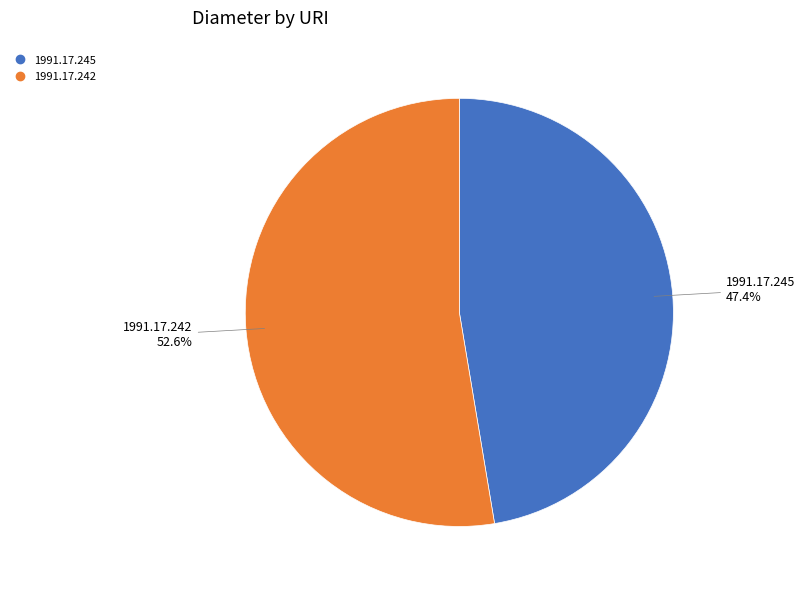

Does any single category account for the majority?

Yes